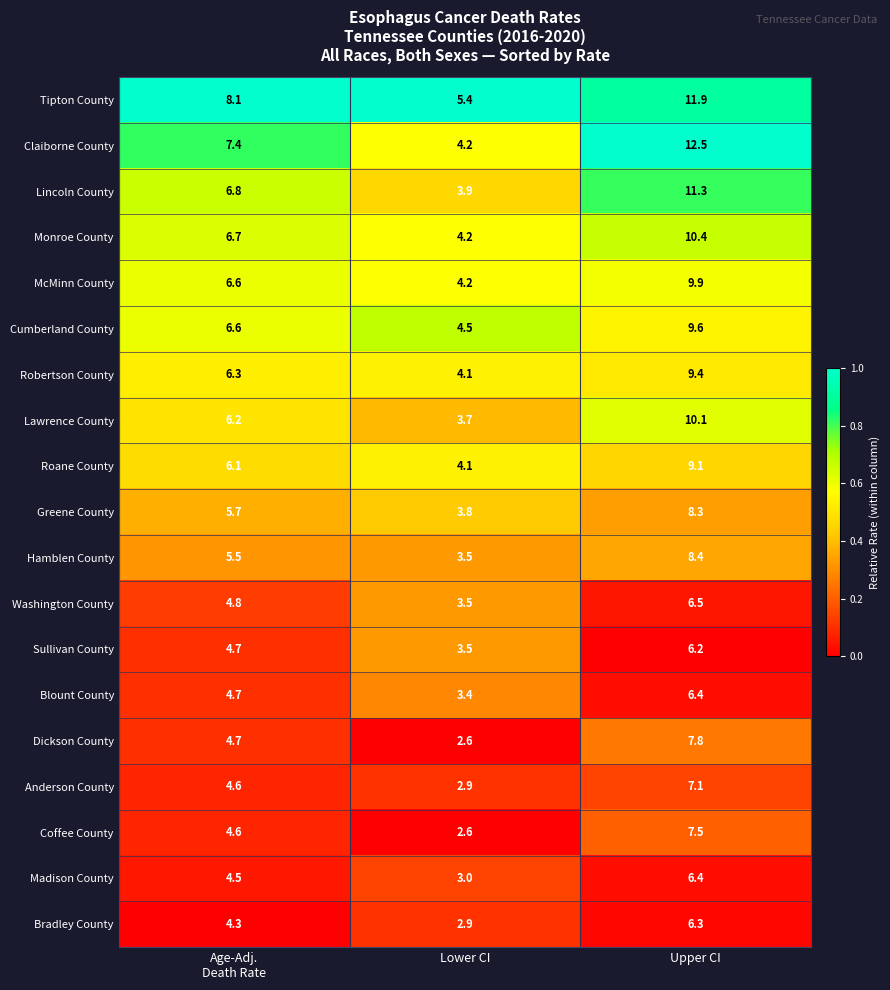

Which category has the lowest value across all series?

Lower CI